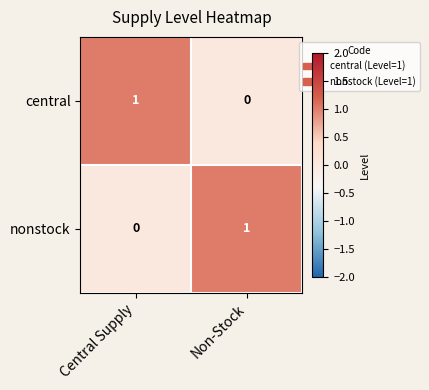

Reading left to right, list all the values displayed in this chart.

central: Central Supply=1	Non-Stock=0
nonstock: Central Supply=0	Non-Stock=1